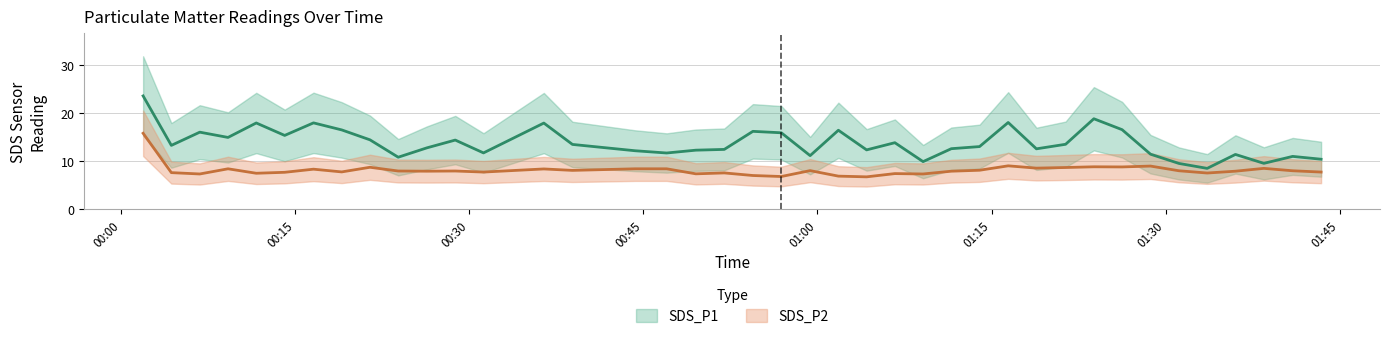

The SDS_P2 series shows 3.8 at 2022/05/23 00:26:20. True or false?

False